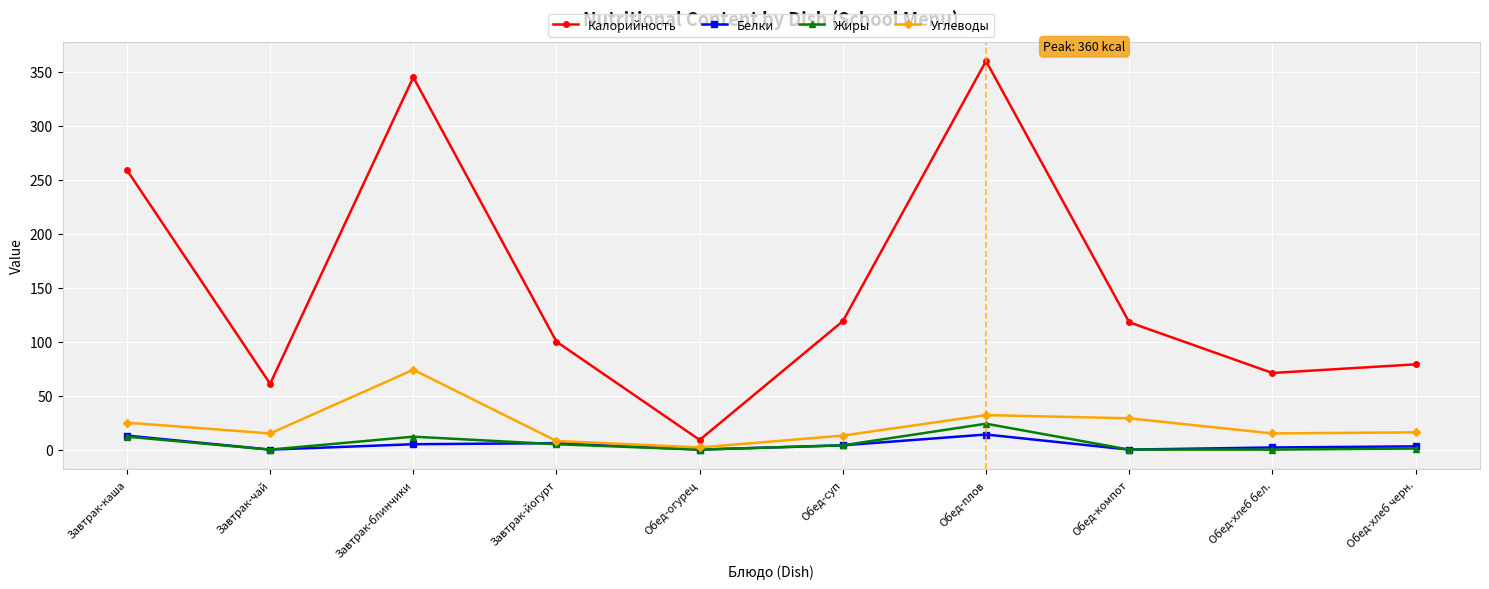

How many lines are shown in the chart?

4